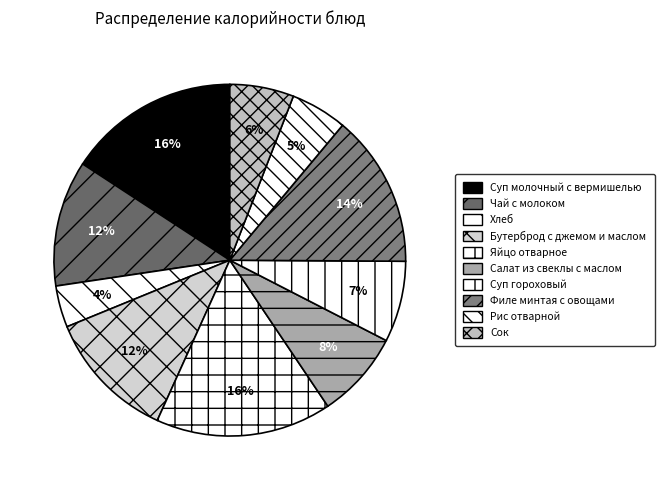

True or false: Филе минтая с овощами accounts for 14% of the total.

True